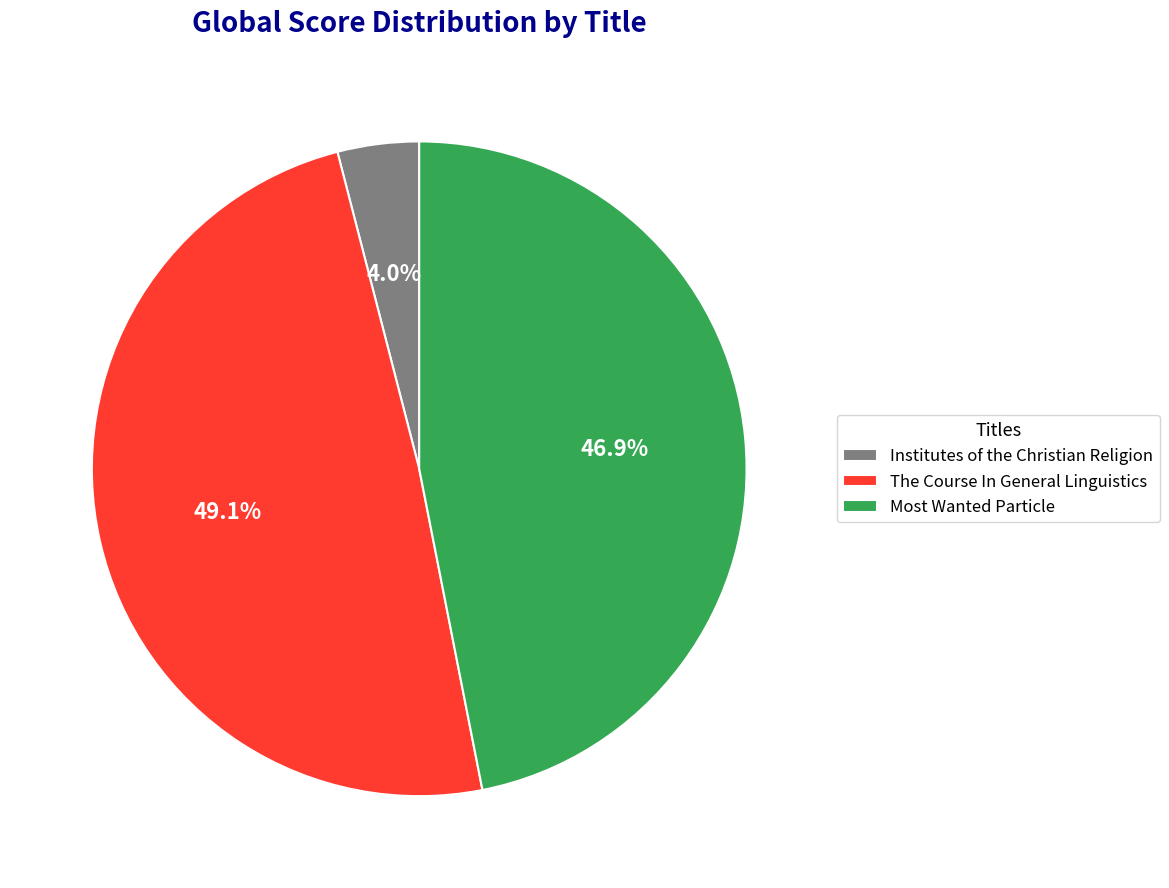

To the nearest percent, what percentage of the pie is The Course In General Linguistics?

49%